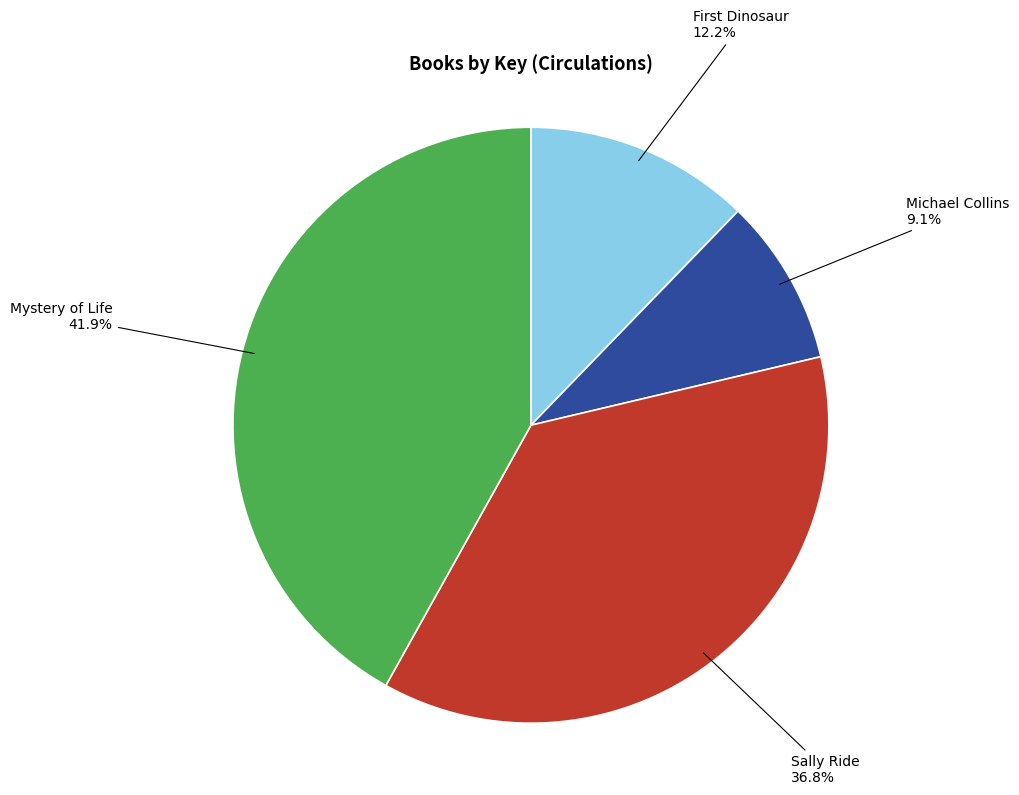

Is it true that Sally Ride is 37% of the pie?

True